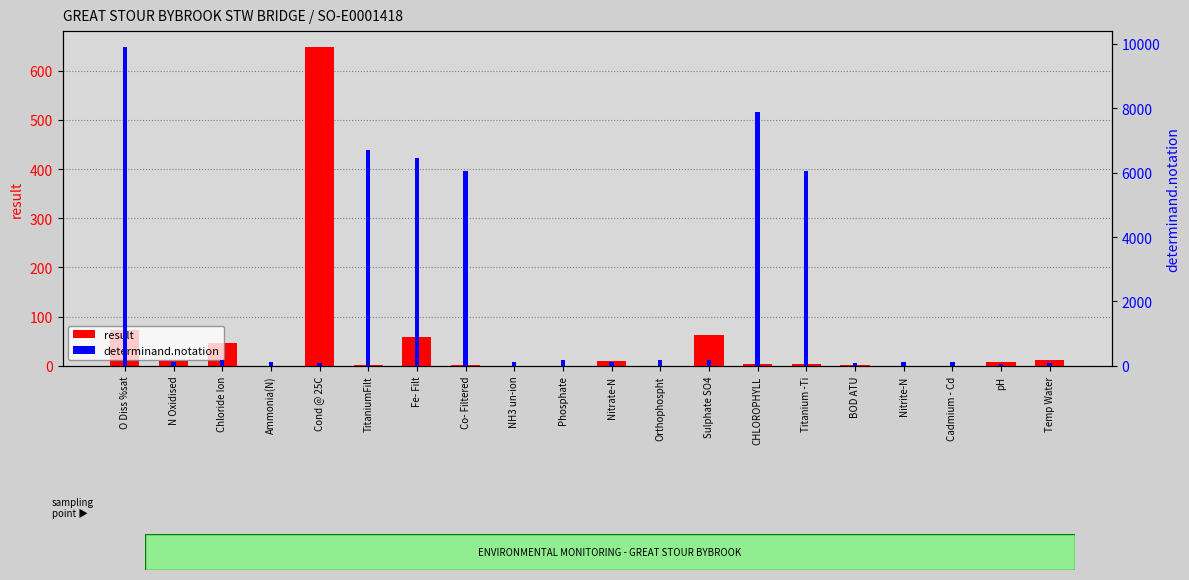

Rank the series at Nitrate-N from lowest to highest value.

result, determinand.notation